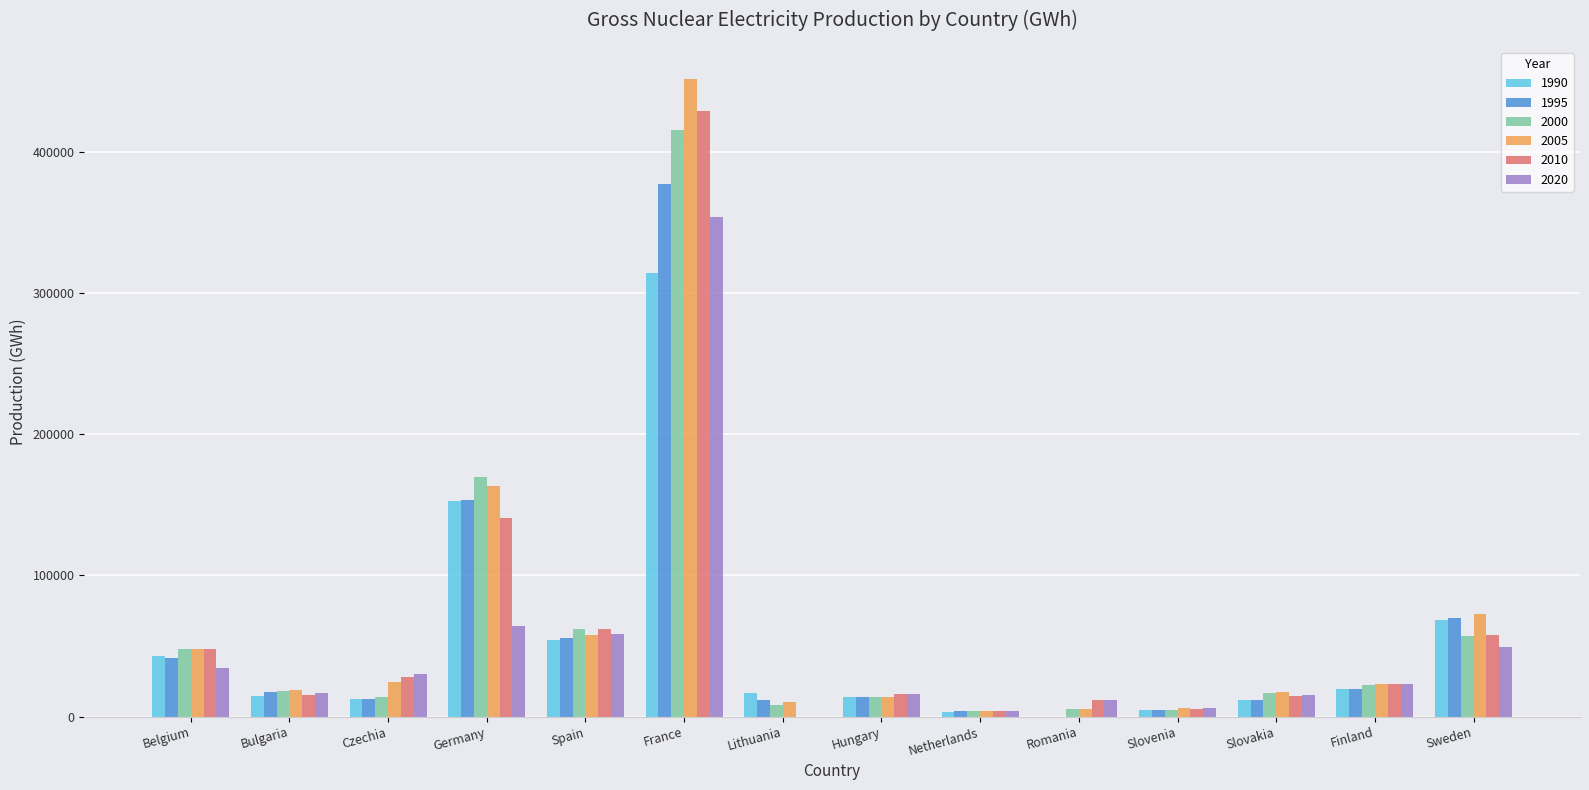

What is the sum of all 2000 values?

859930.0